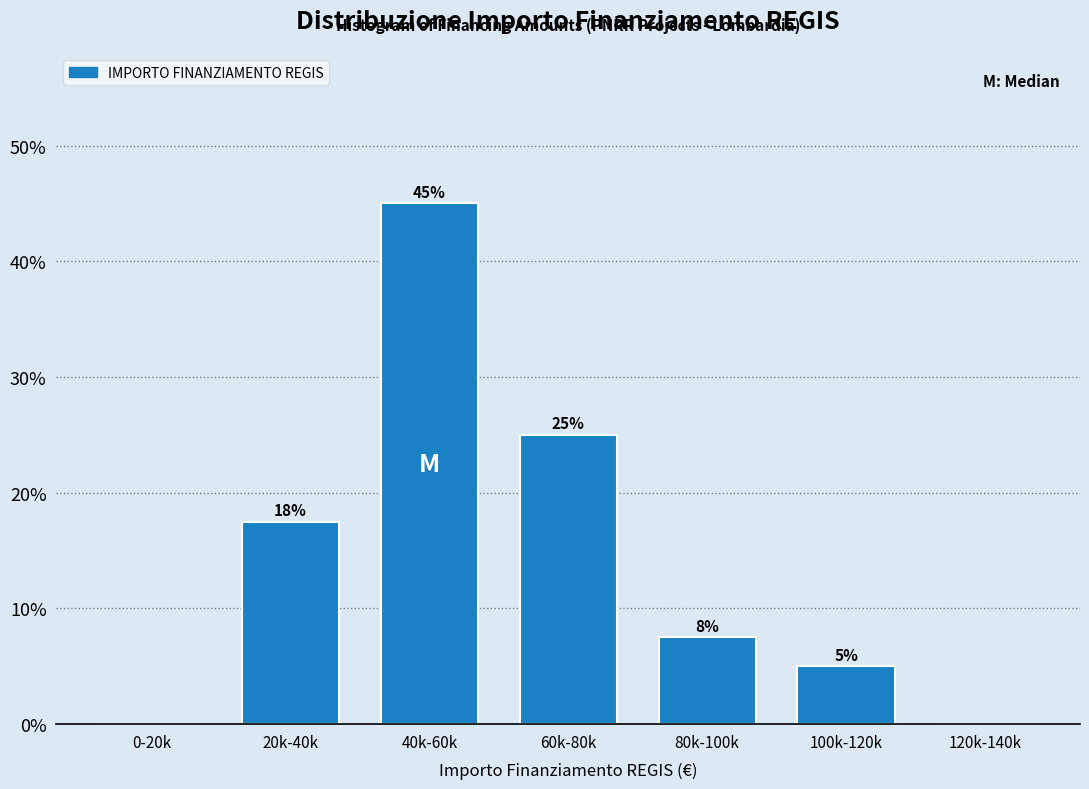

The chart shows a value of 2.6 at 100k-120k. True or false?

False